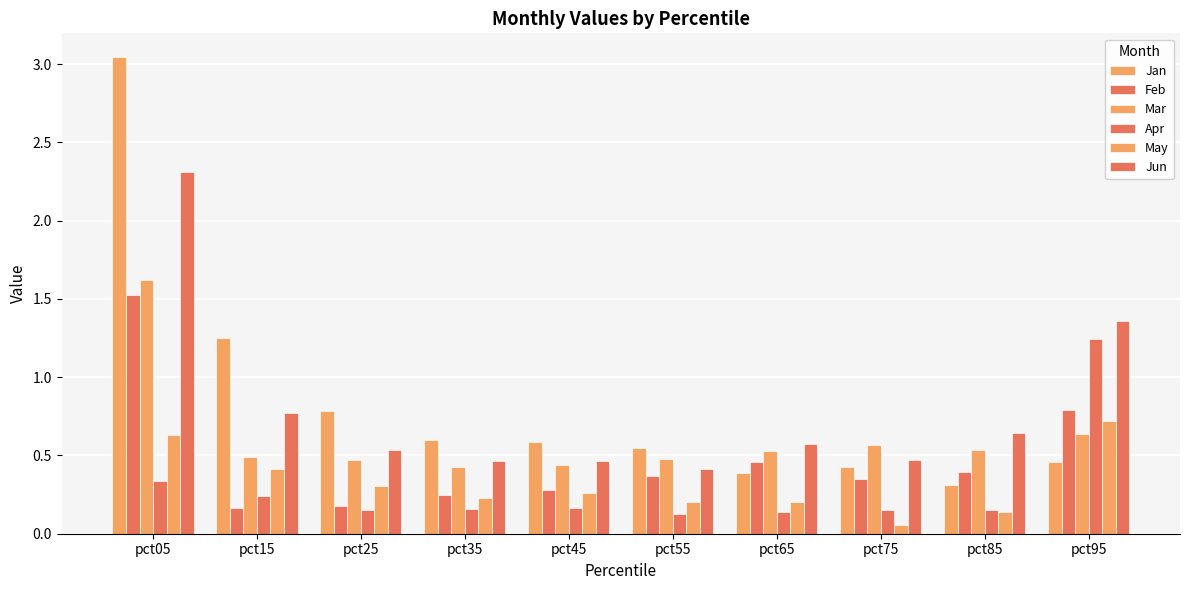

How many bars are there in total?

60